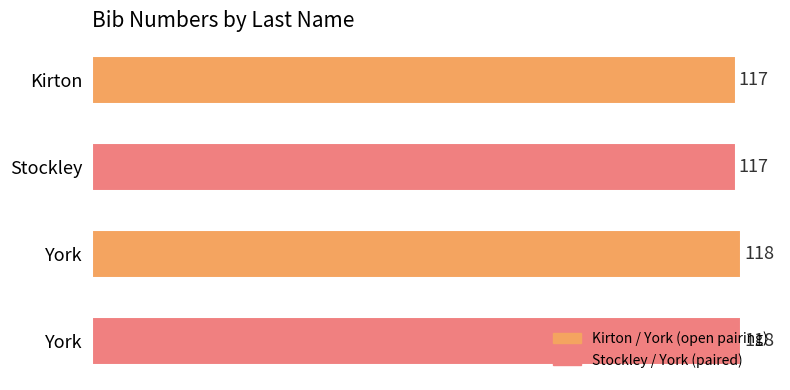

How many distinct data groups are displayed?

1